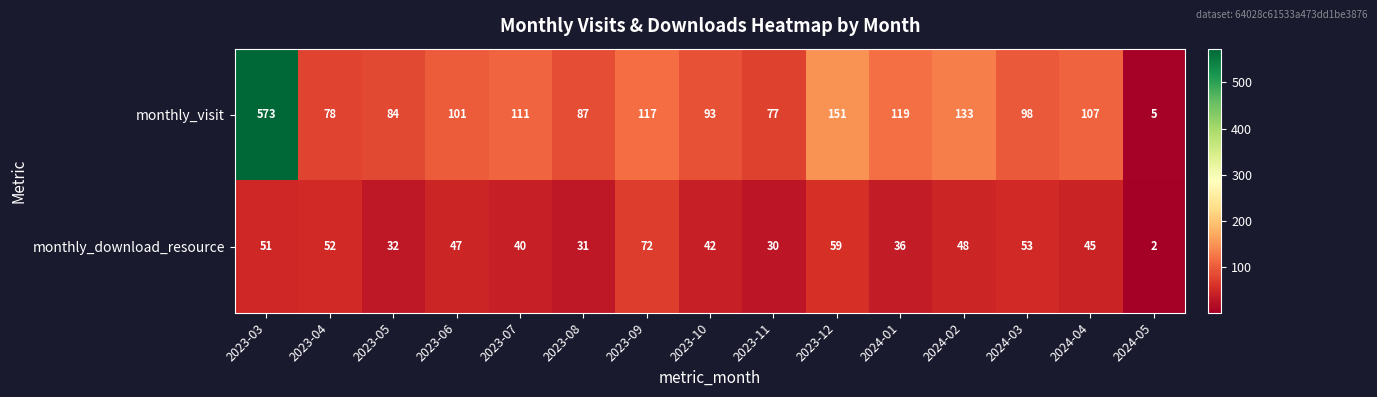

Which series has the largest range (max minus min)?

monthly_visit